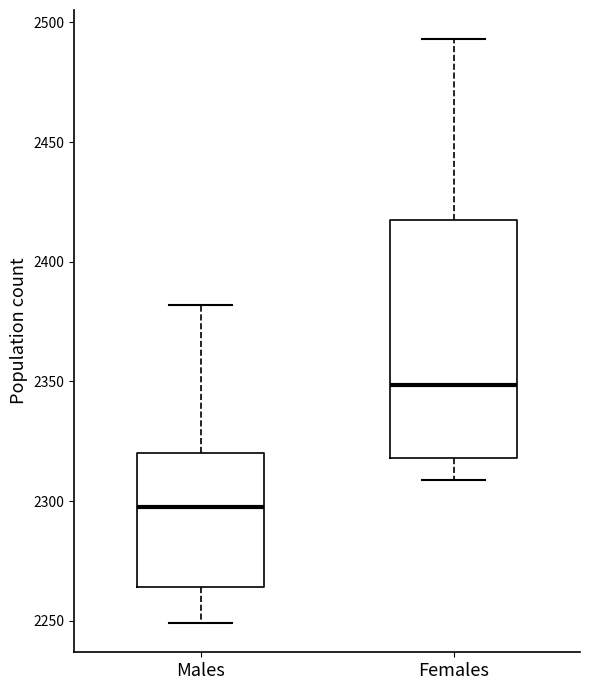

Reading left to right, transcribe this box plot: for each box, give where its median line is, the range the box spans, and where its two whiskers end, as read against the y-axis. The values are not printed on the chart, so give them approximately, as read against the axis.

Males: median 2300, box 2265 to 2320, whiskers 2250 to 2380
Females: median 2350, box 2320 to 2420, whiskers 2310 to 2495